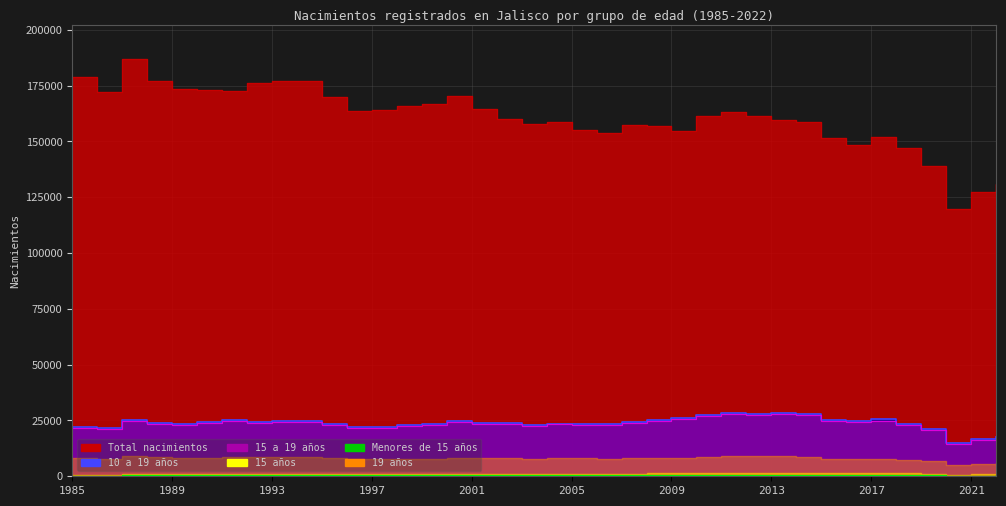

What is the difference between the second highest and minimum values in the Menores de 15 años series?

296